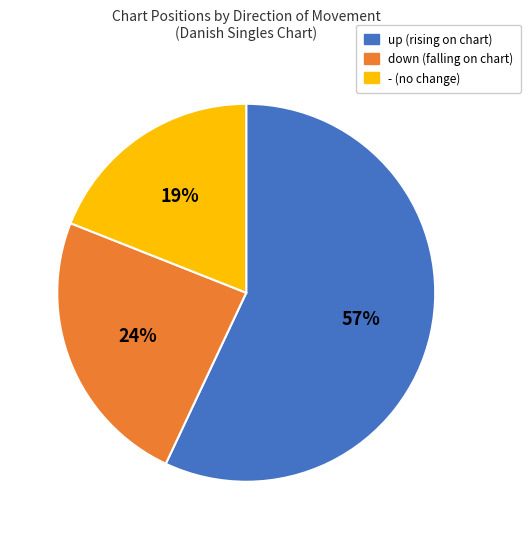

To the nearest percent, what is the combined percentage of down and -?

43%